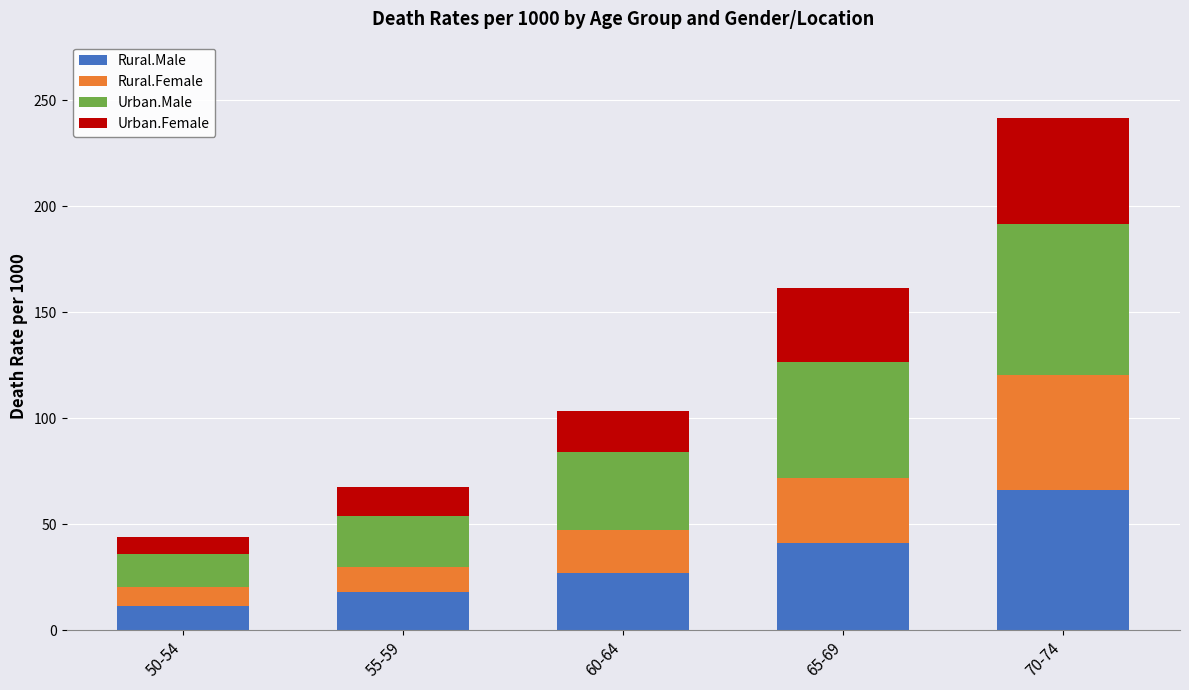

The Rural.Male series shows 17.7 at 65-69. True or false?

False